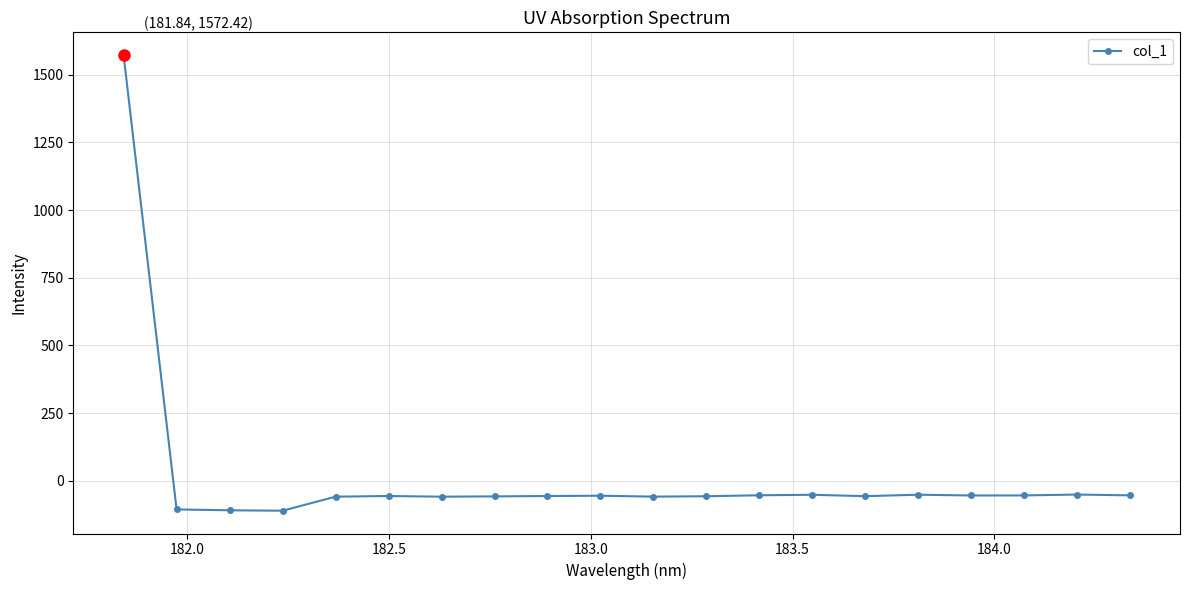

True or false: there are more than 2 points higher than both neighbors.

True